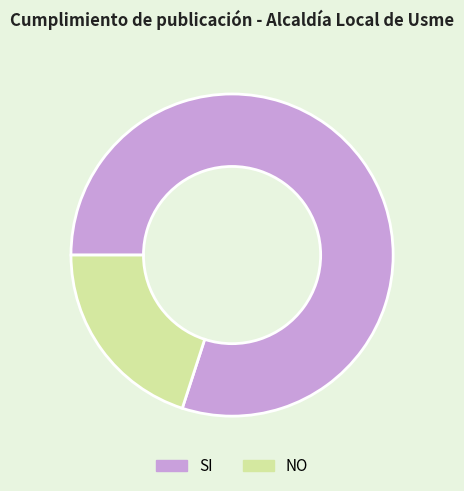

Count the number of slices in the pie.

2